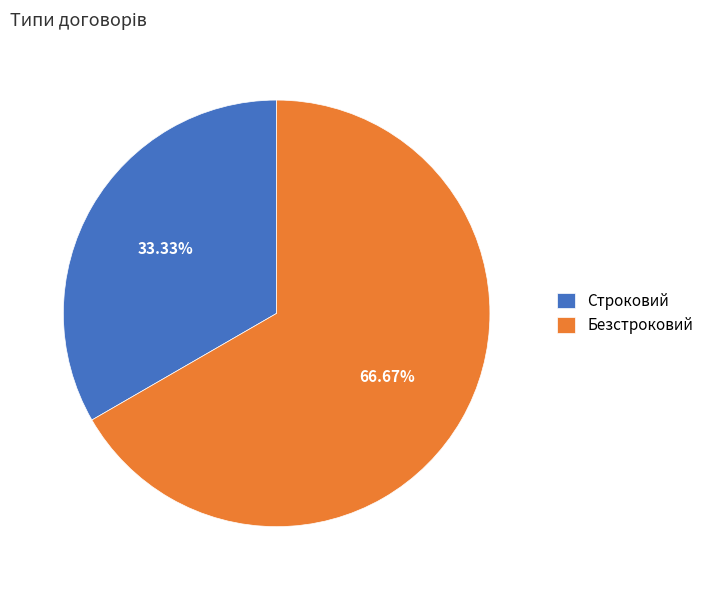

What percentage is NOT represented by Безстроковий?

33.3%